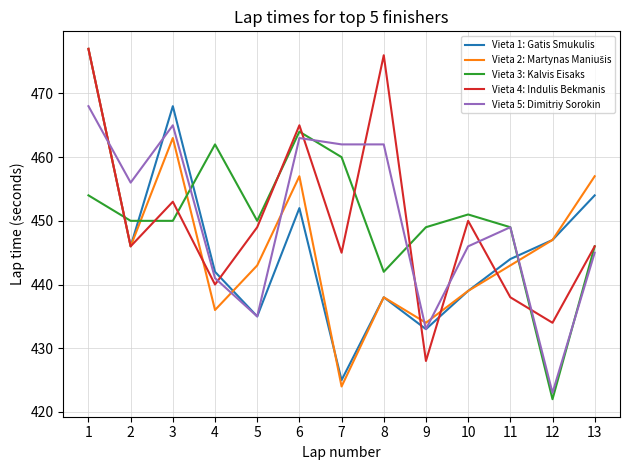

True or false: Vieta 1: Gatis Smukulis has a value of 454 at 13.

True